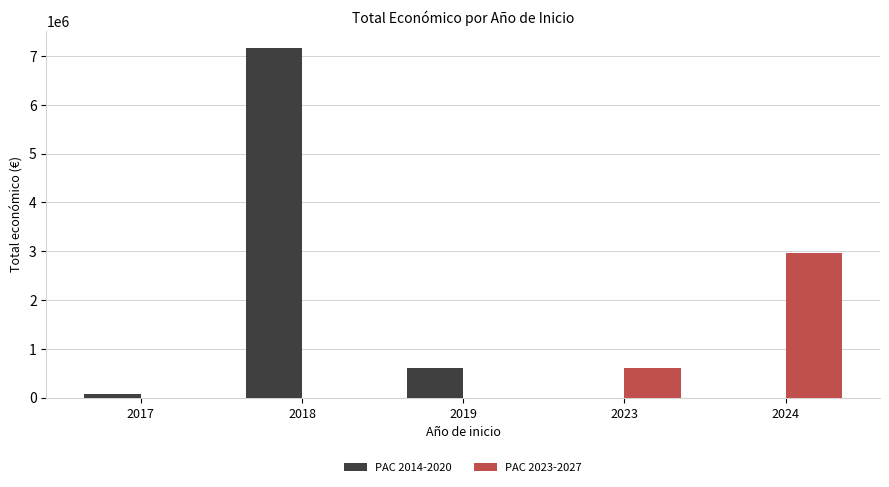

The value of PAC 2023-2027 at 2017 is 0. True or false?

True